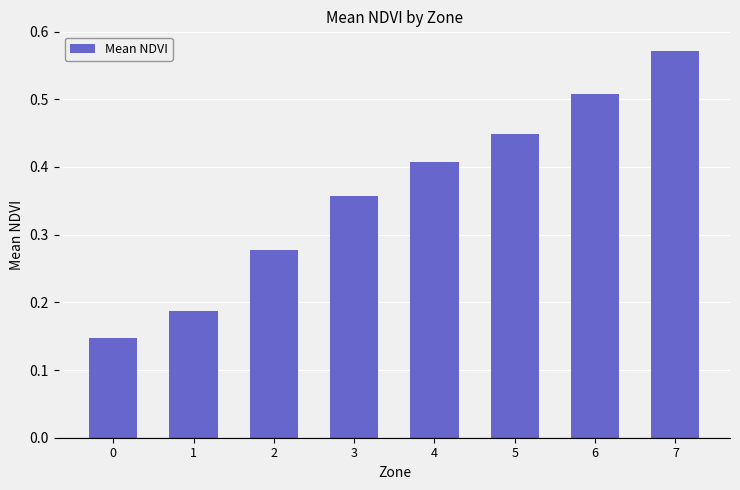

Count the values in the range 0 to 1.

8